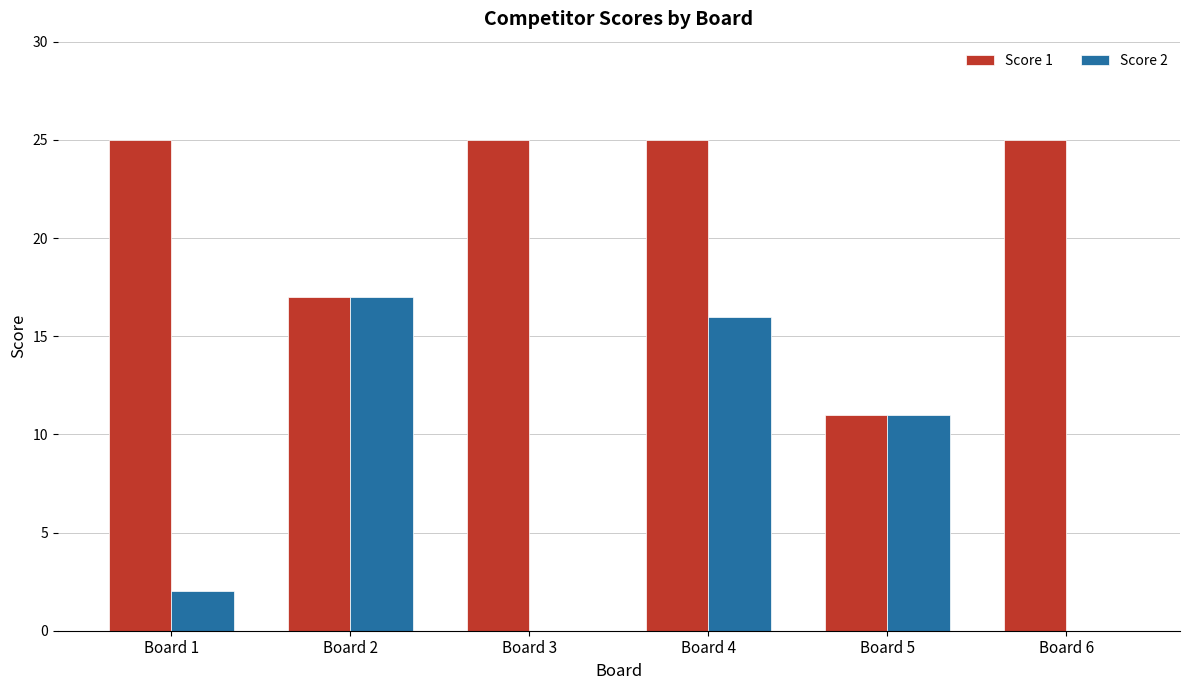

What is the greatest value displayed?

25